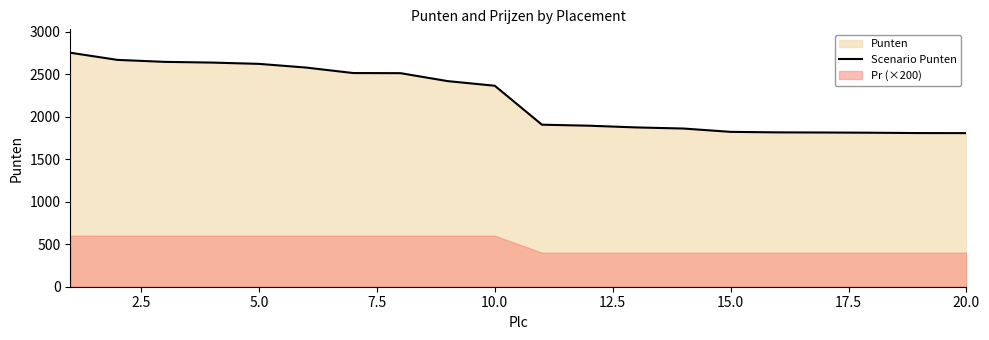

True or false: there are more than 1 points higher than both neighbors.

False